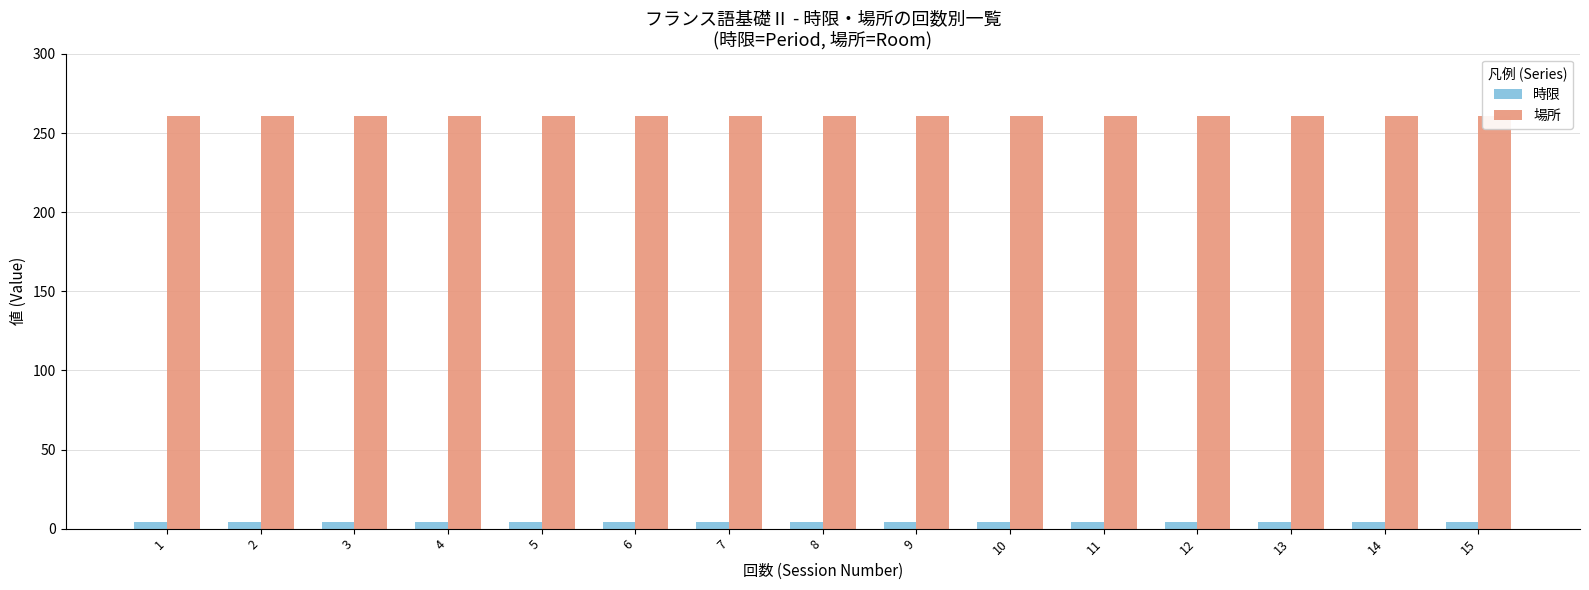

The 場所 series shows 261 at 10. True or false?

True